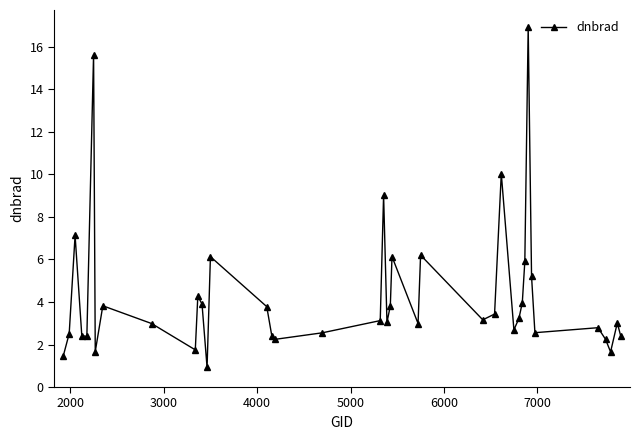

What is the difference between the maximum and second lowest values?

15.5